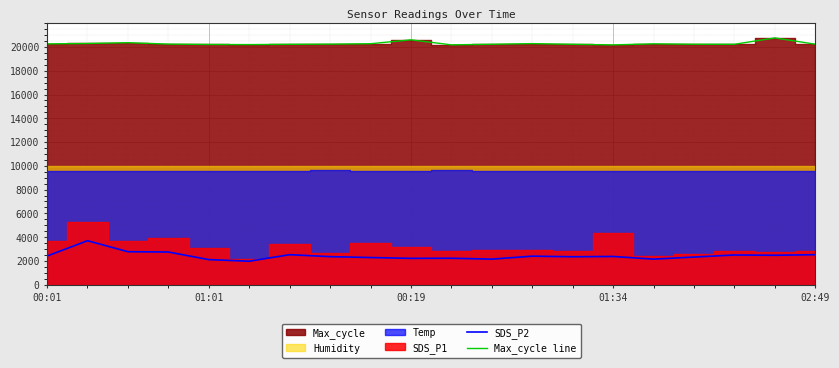

True or false: SDS_P2 and Max_cycle line cross at least once.

False